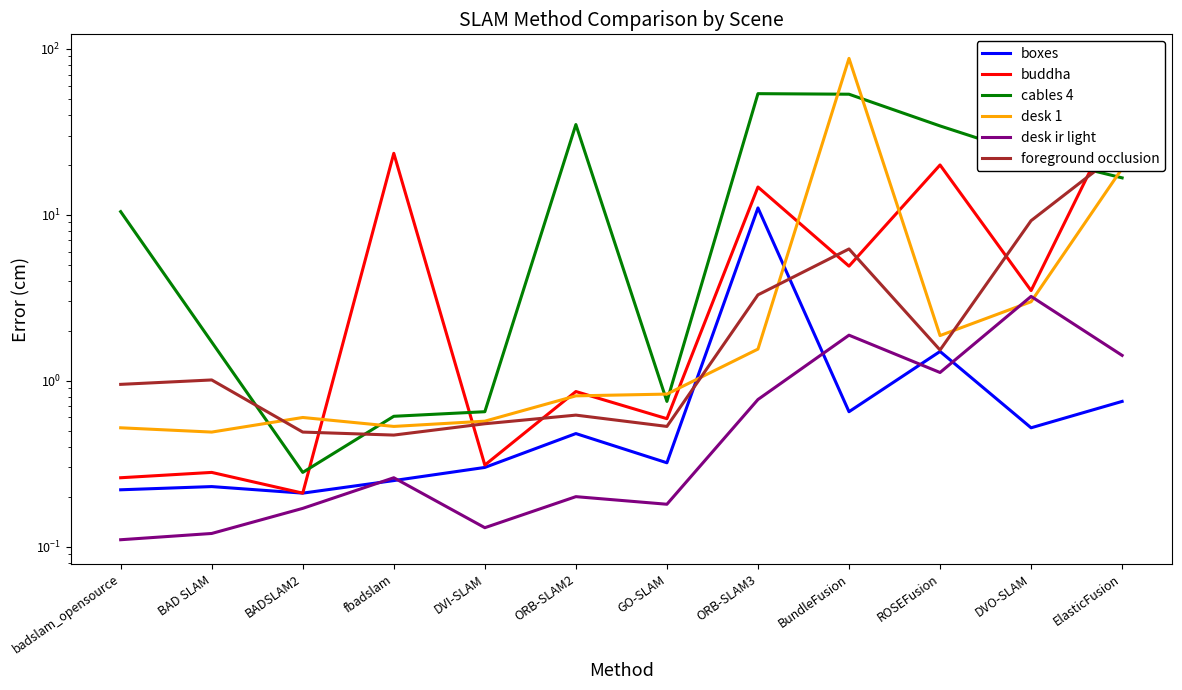

List the labels in order of boxes value, largest first.

ORB-SLAM3, ROSEFusion, ElasticFusion, BundleFusion, DVO-SLAM, ORB-SLAM2, GO-SLAM, DVI-SLAM, fbadslam, BAD SLAM, badslam_opensource, BADSLAM2